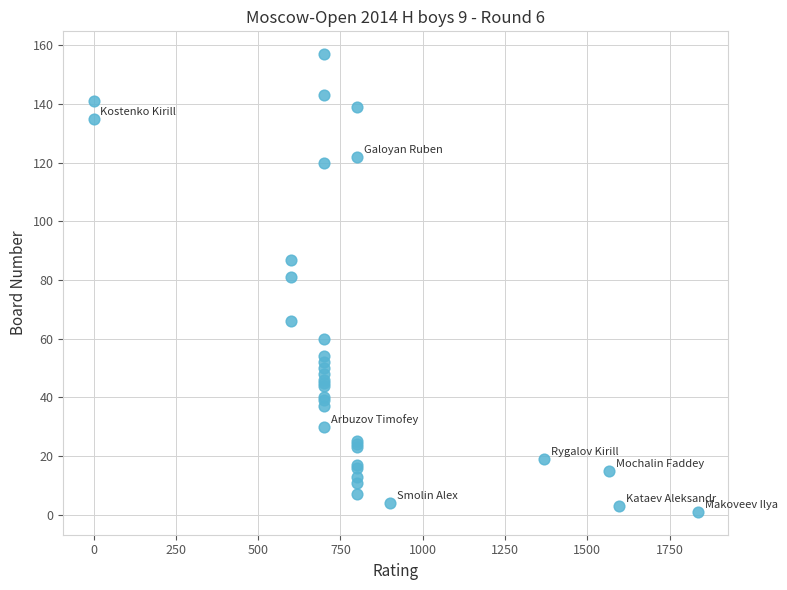

What Y value in the scatter plot is closest to 79?

81